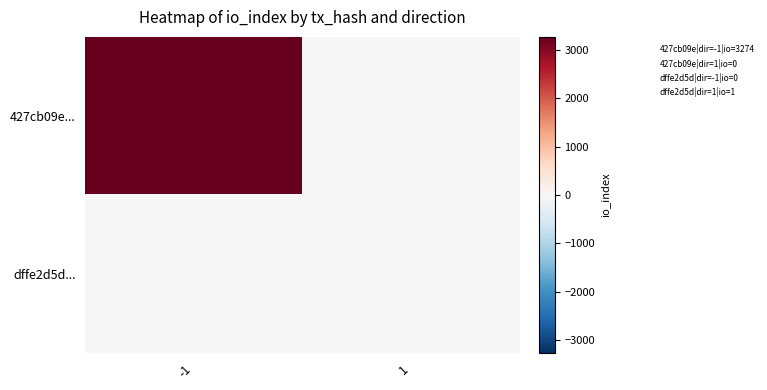

How many distinct data groups are displayed?

2